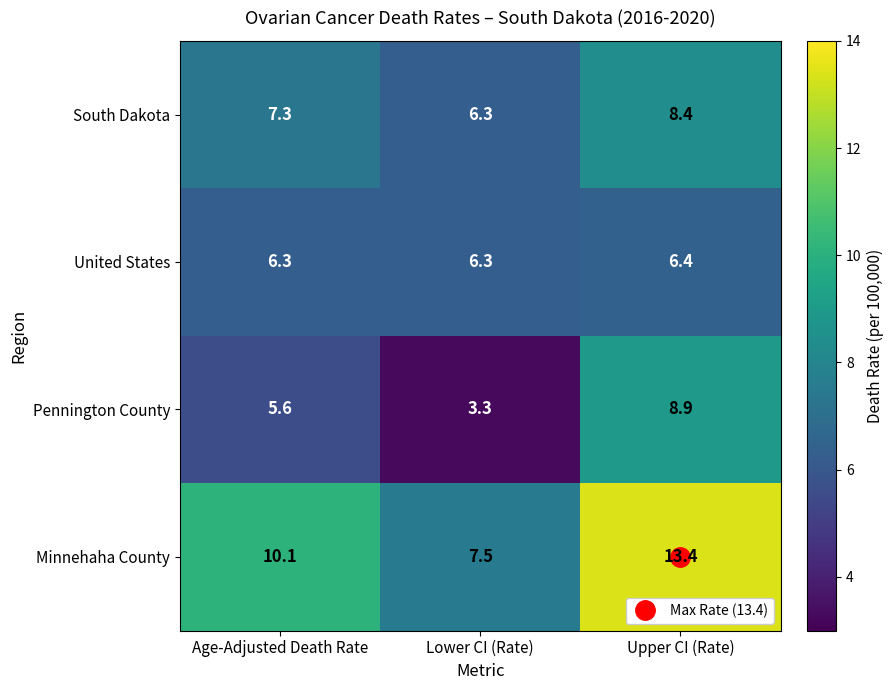

At which label does Minnehaha County reach its peak?

Upper CI (Rate)